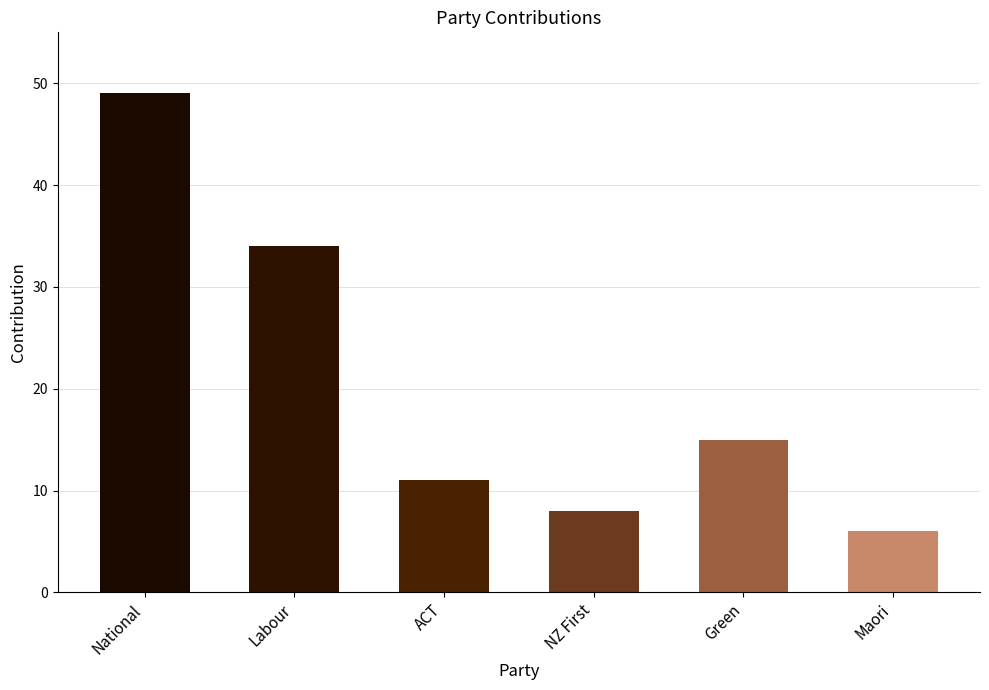

What is the label of the 3rd bar from the left?

ACT